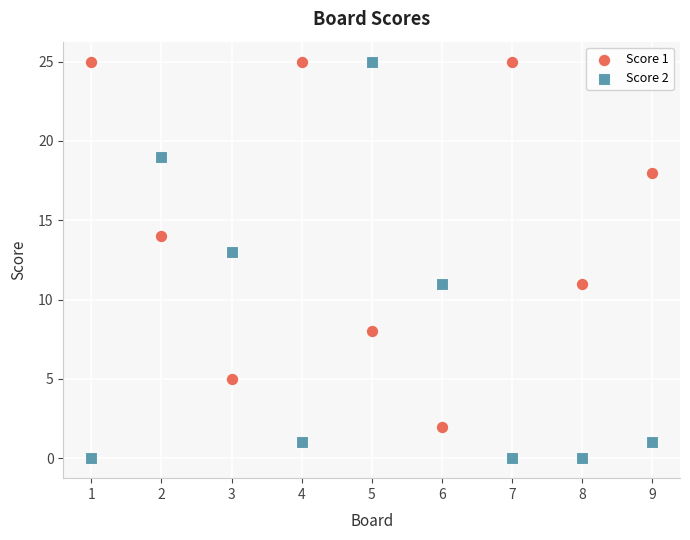

Which series has the largest Y range (max minus min)?

Score 2